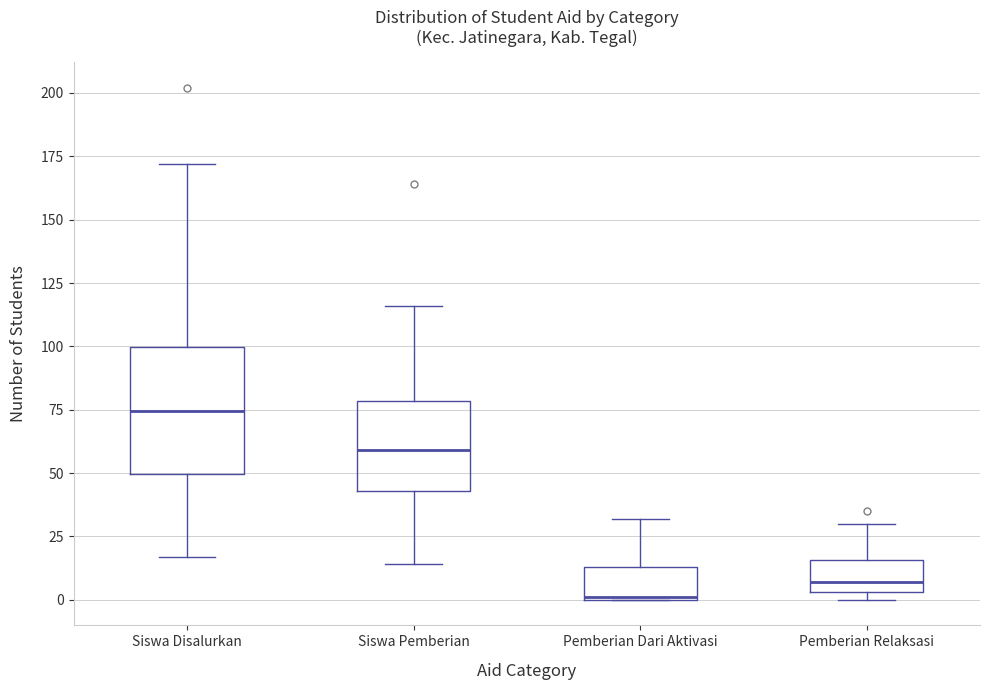

Reading left to right, transcribe this box plot: for each box, give where its median line is, the range the box spans, and where its two whiskers end, as read against the y-axis. The values are not printed on the chart, so give them approximately, as read against the axis.

Siswa Disalurkan: median 75, box 50 to 100, whiskers 15 to 170
Siswa Pemberian: median 60, box 45 to 80, whiskers 15 to 115
Pemberian Dari Aktivasi: median 0, box 0 to 15, whiskers 0 to 30
Pemberian Relaksasi: median 5 (just above the box's lower edge), box 5 to 15, whiskers 0 to 30